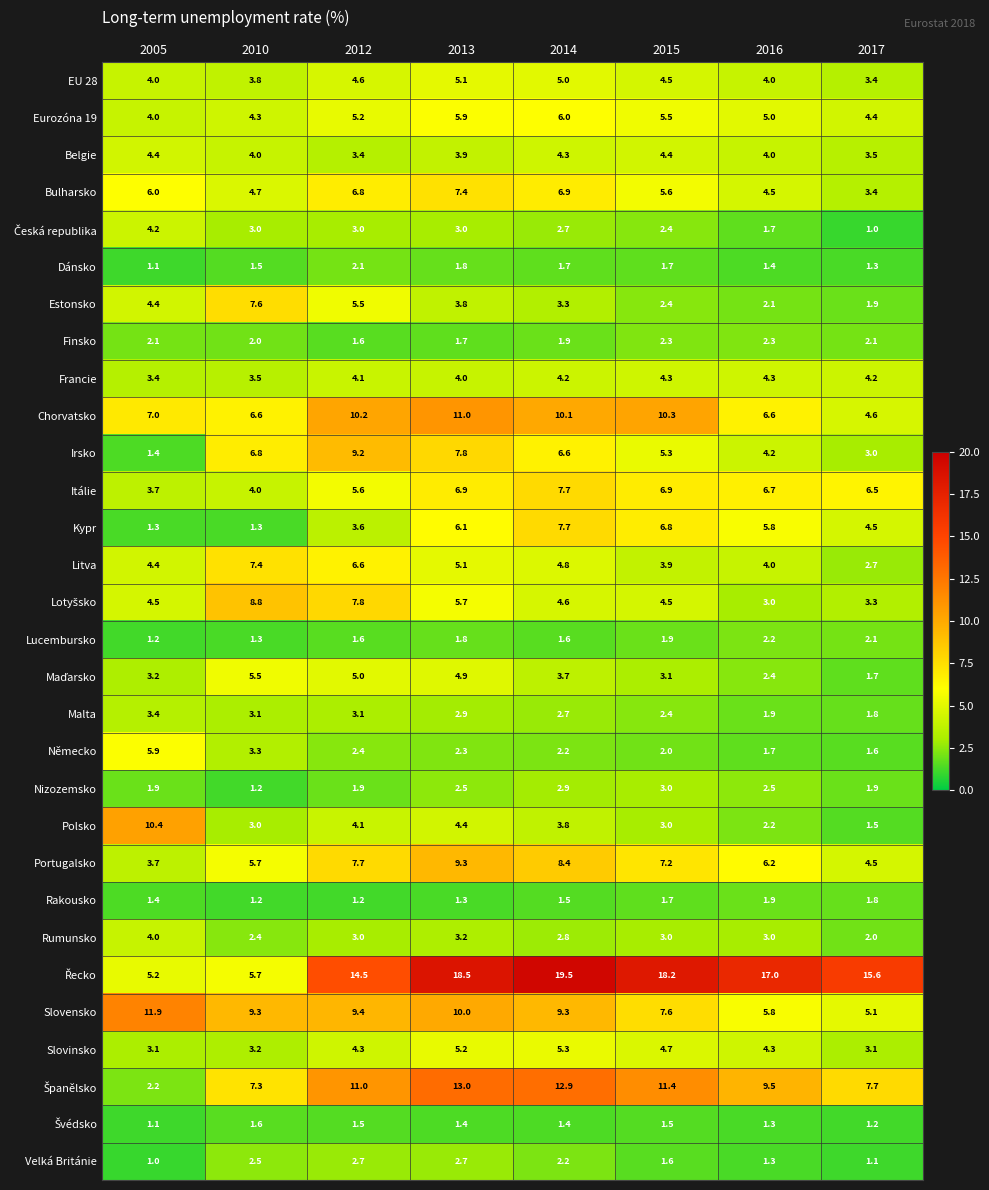

The value of Kypr at 2017 is 7.5. True or false?

False